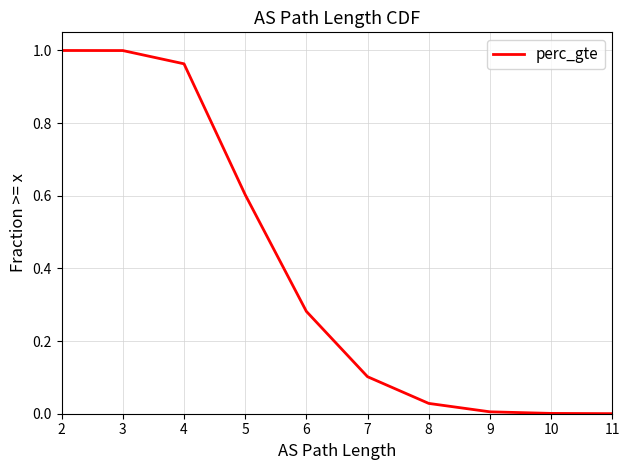

The chart shows a value of 0.1 at 7. True or false?

False